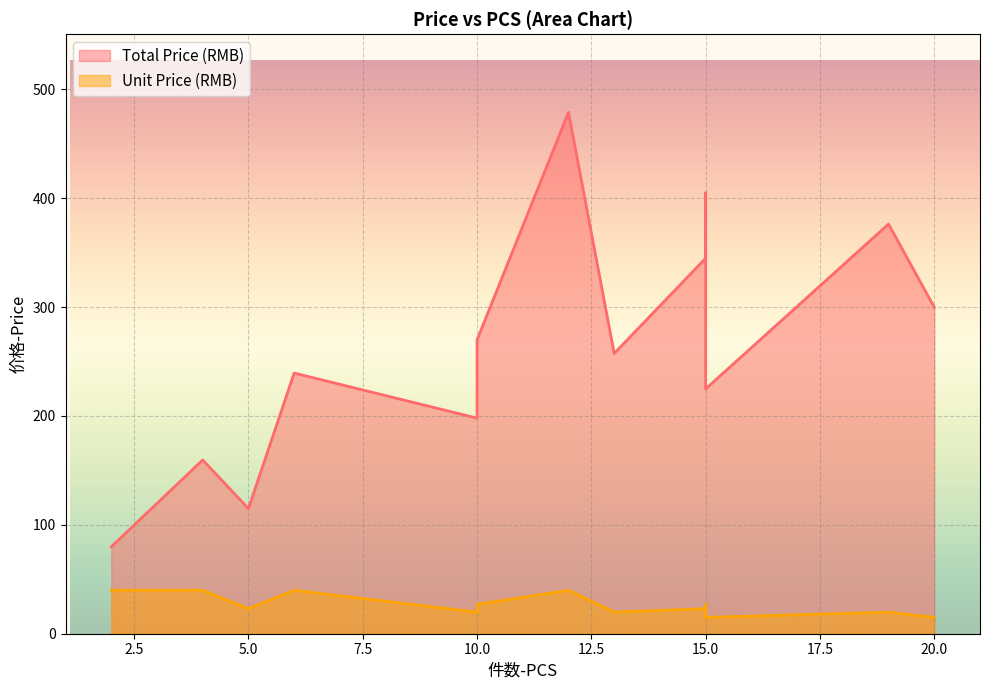

Is it true that Unit Price (RMB) equals 23.0 at 15?

True